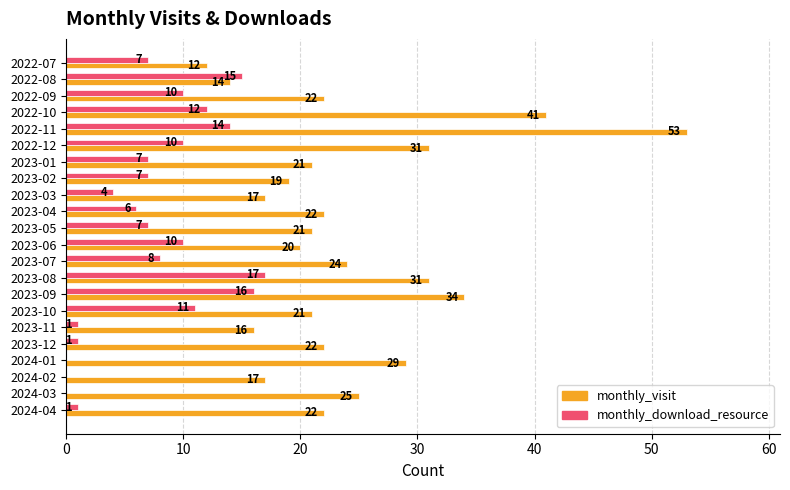

Which series has the largest total across all categories?

monthly_visit